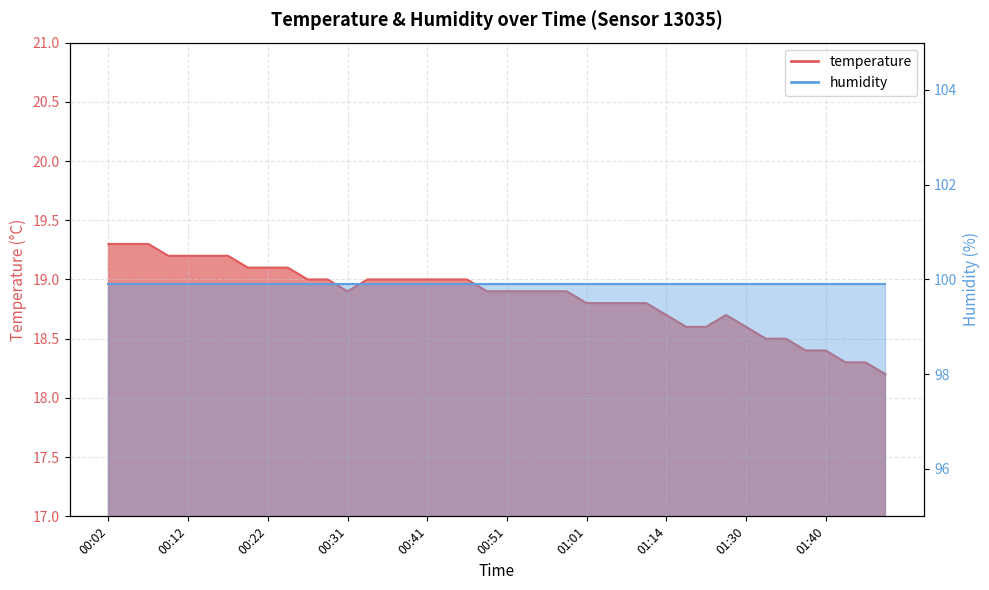

Rank the categories by value from highest to lowest.

00:02, 00:05, 00:07, 00:10, 00:12, 00:14, 00:17, 00:19, 00:22, 00:24, 00:27, 00:29, 00:34, 00:36, 00:39, 00:41, 00:43, 00:46, 00:31, 00:48, 00:51, 00:53, 00:56, 00:58, 01:01, 01:03, 01:05, 01:08, 01:14, 01:25, 01:17, 01:22, 01:30, 01:33, 01:35, 01:38, 01:40, 01:43, 01:45, 01:48